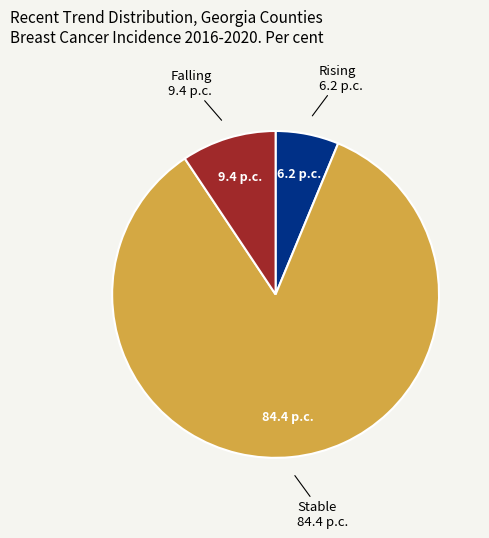

The Stable slice represents 84% of the pie. True or false?

True